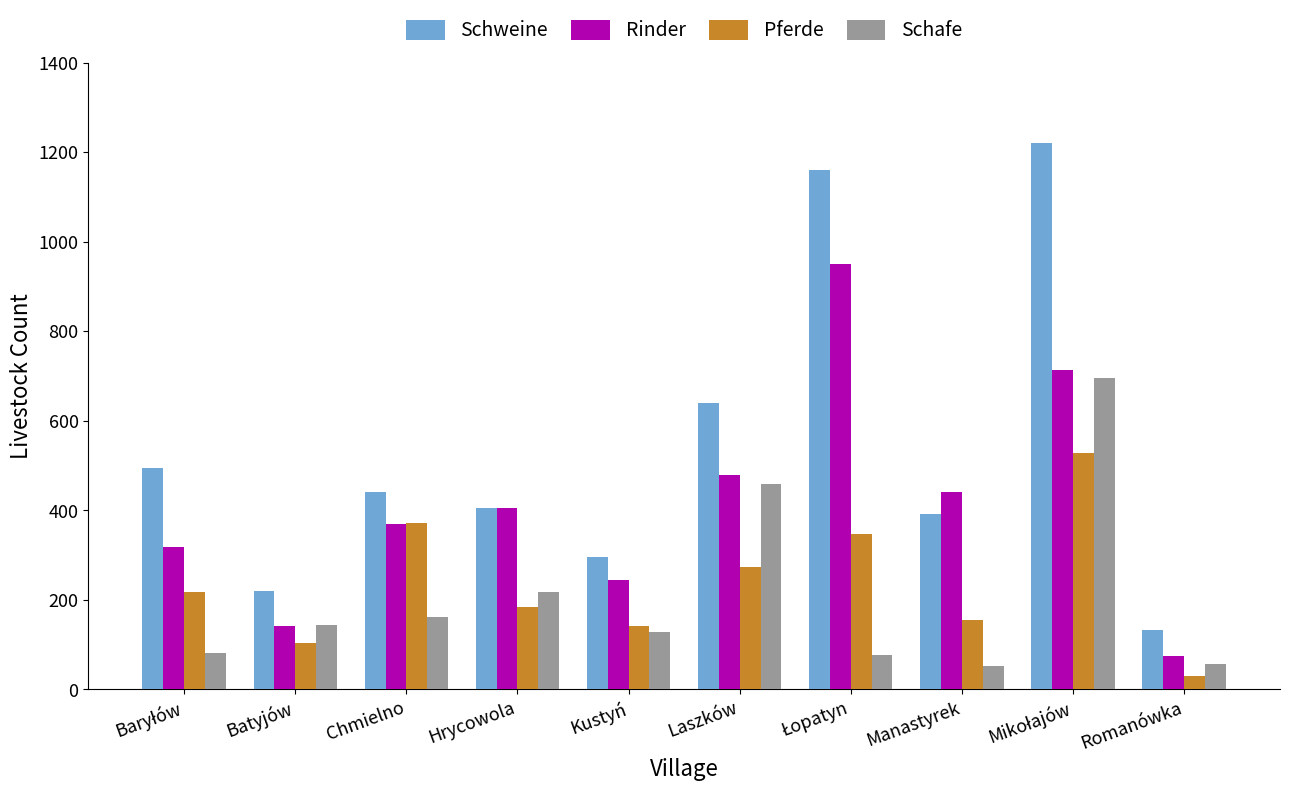

What is the highest value of the Schweine series?

1220